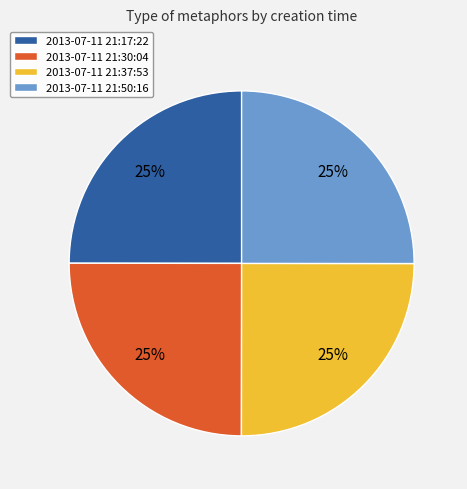

What percentage is the 2013-07-11 21:17:22 slice, to the nearest percent?

25%